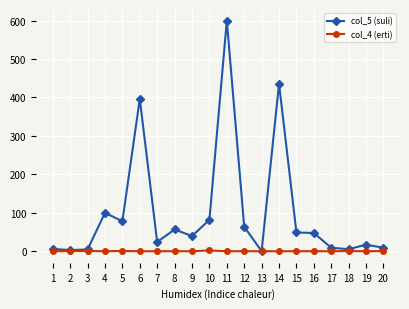

True or false: col_5 (suli) has more than 2 interior local peaks.

True